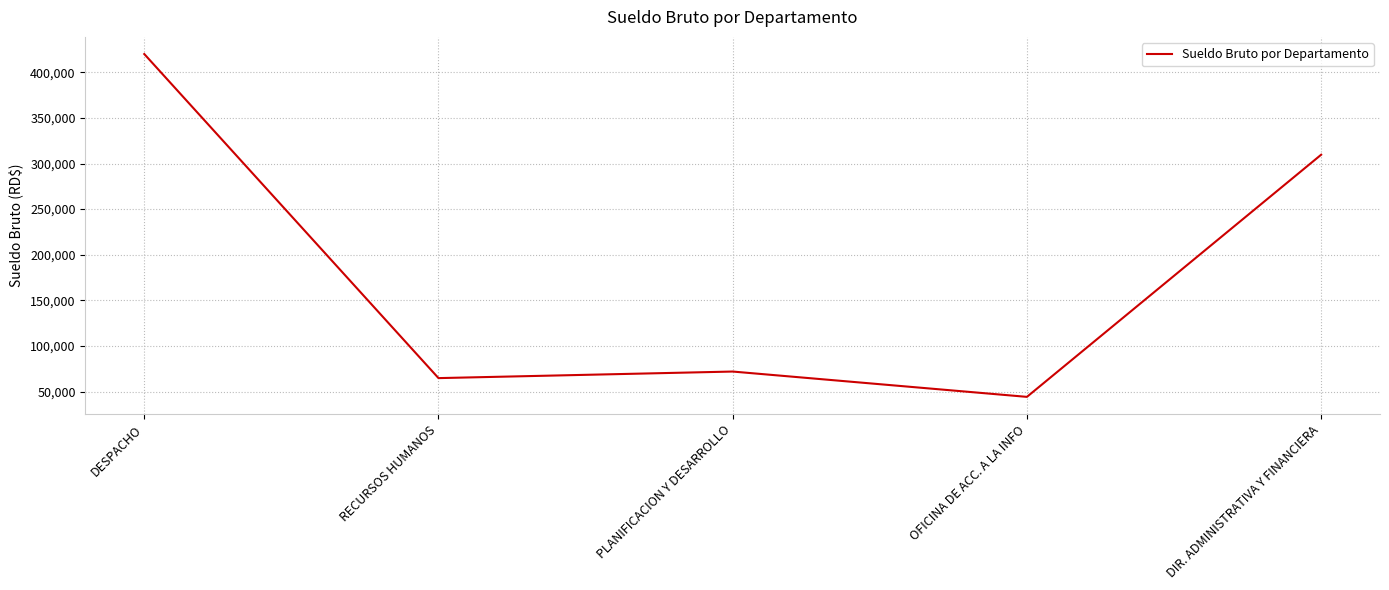

How many series are shown in this chart?

1